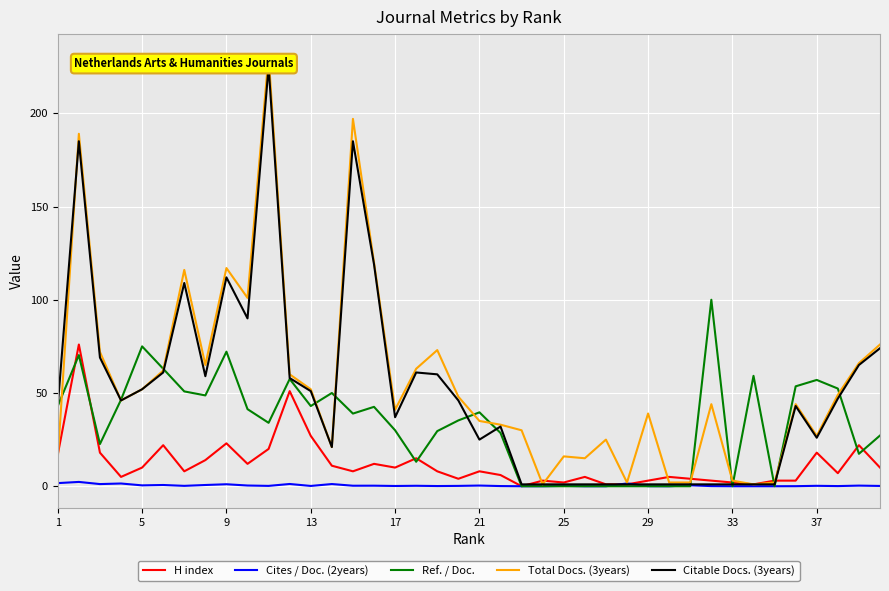

True or false: Citable Docs. (3years) has a value of 85.4 at 38.

False